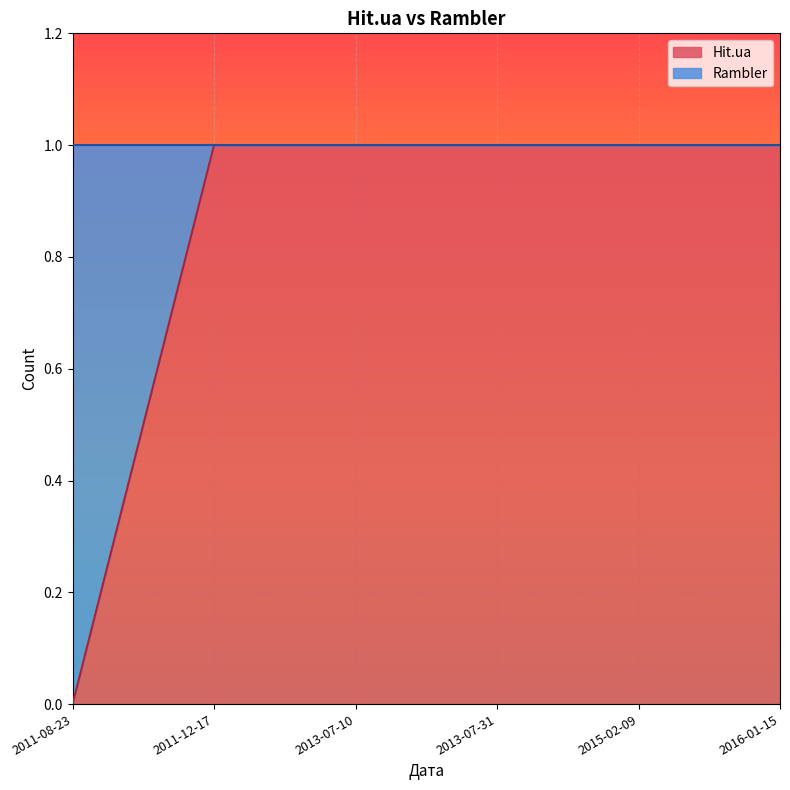

Count the values in the range 1 to 2.

5